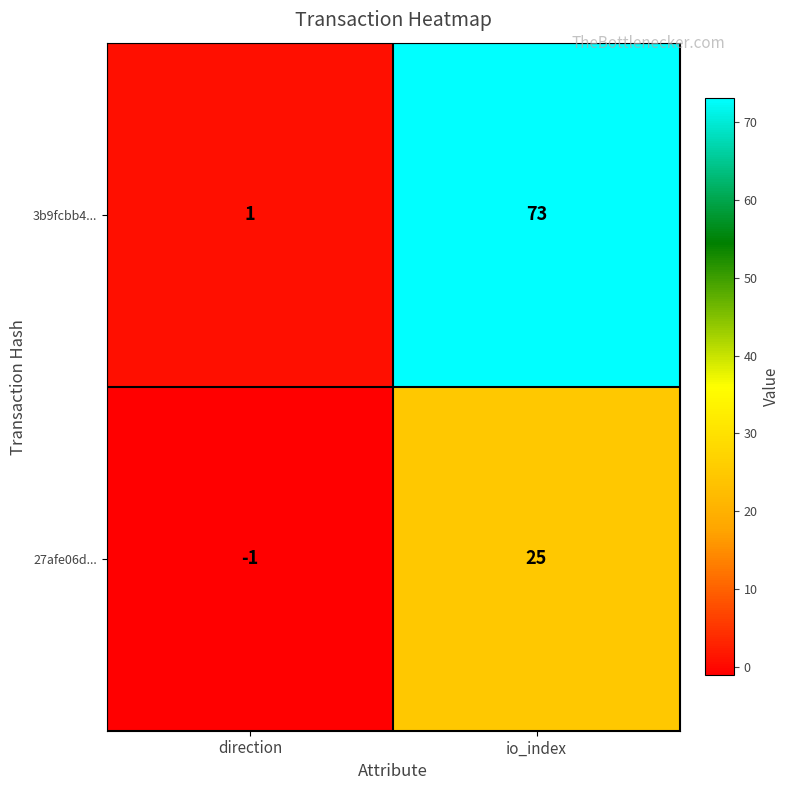

Where is 3b9fcbb4... nearest to the value 37?

direction